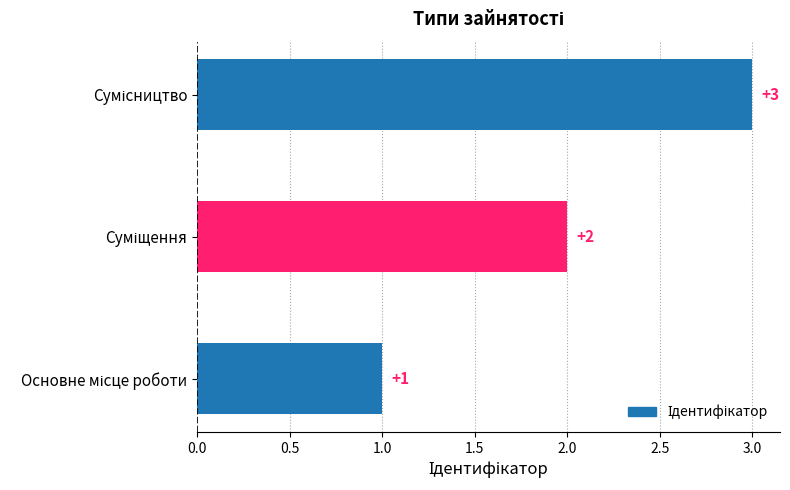

What is the maximum value shown in the chart?

3